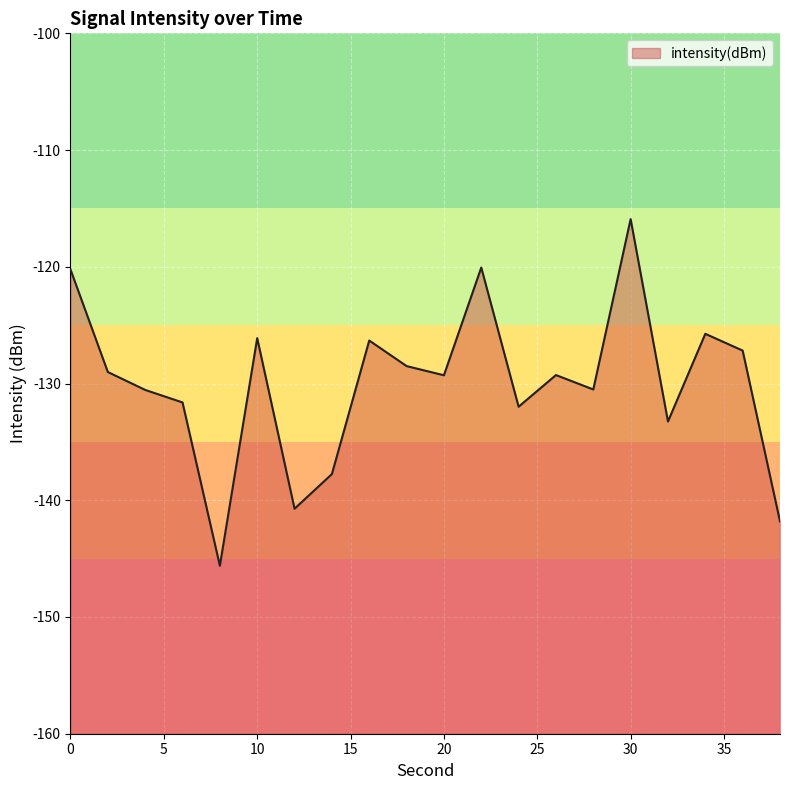

What is the difference between the values at 16 and 0?

6.1